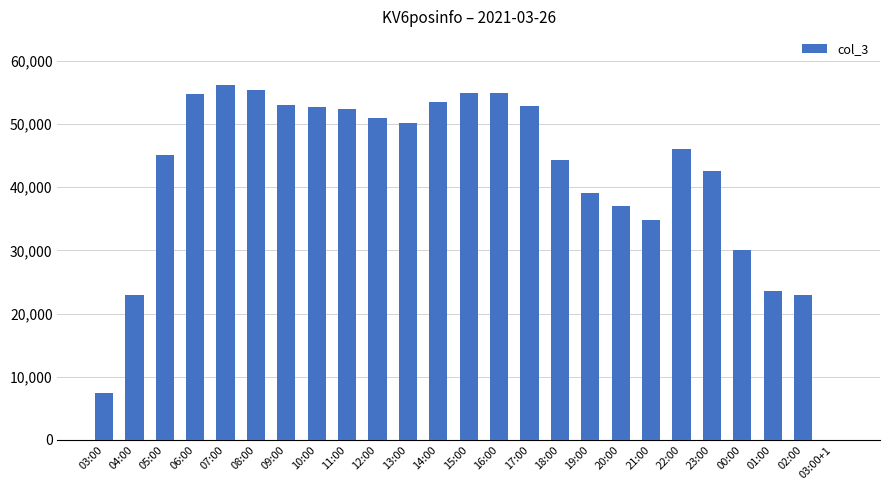

Approximately how many times larger is the value at 04:00 compared to 22:00?

0.5